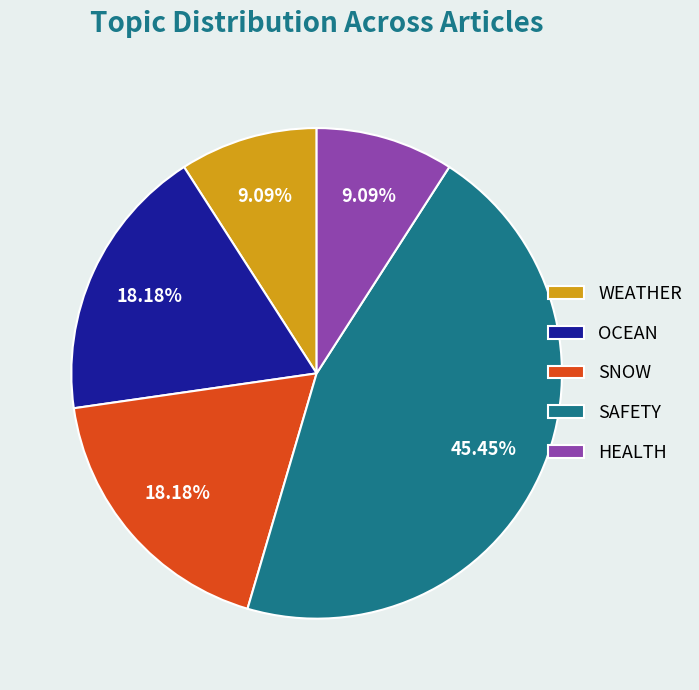

What is the largest slice in the pie chart?

SAFETY